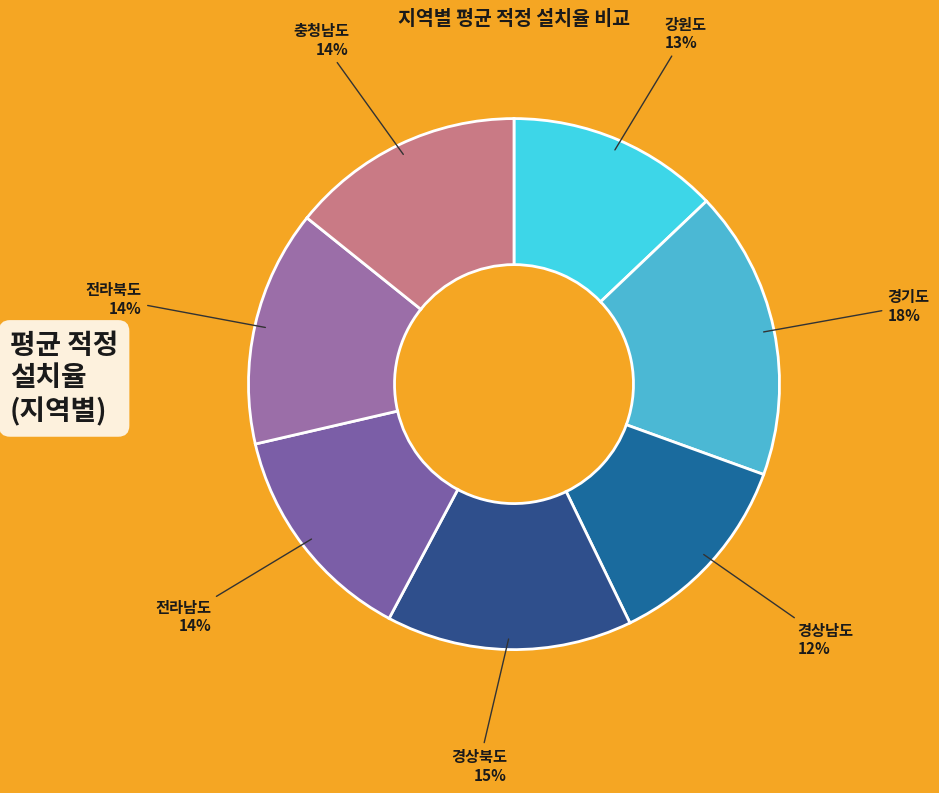

Which has a higher value, 경기도 or 전라북도?

경기도